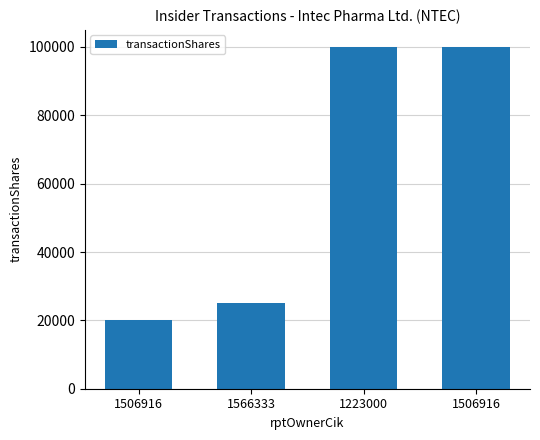

What is the sum of all values?

245000